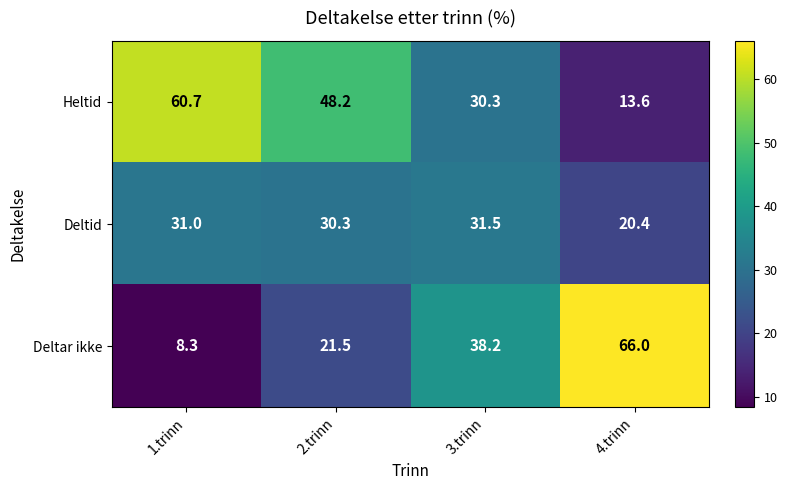

At which label does Deltar ikke first exceed 38?

3.trinn